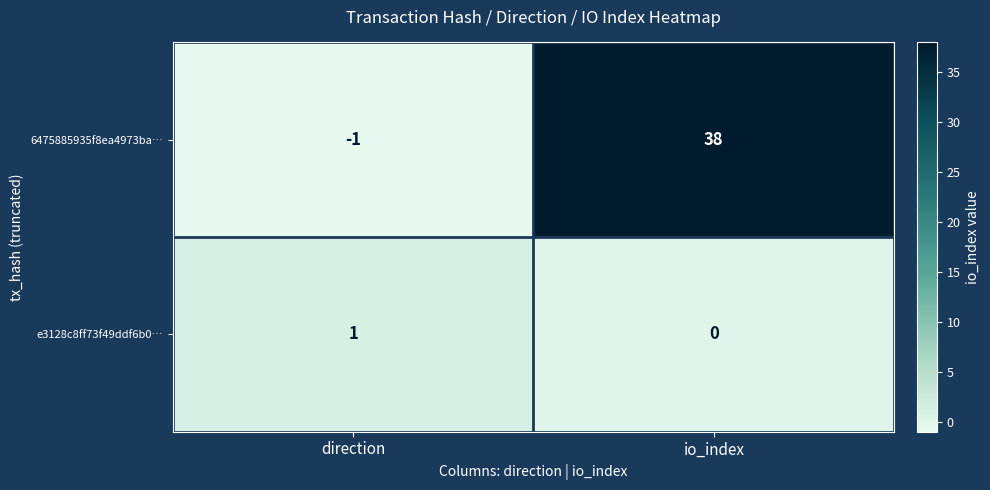

What is the sum of all 6475885935f8ea4973ba… values?

37